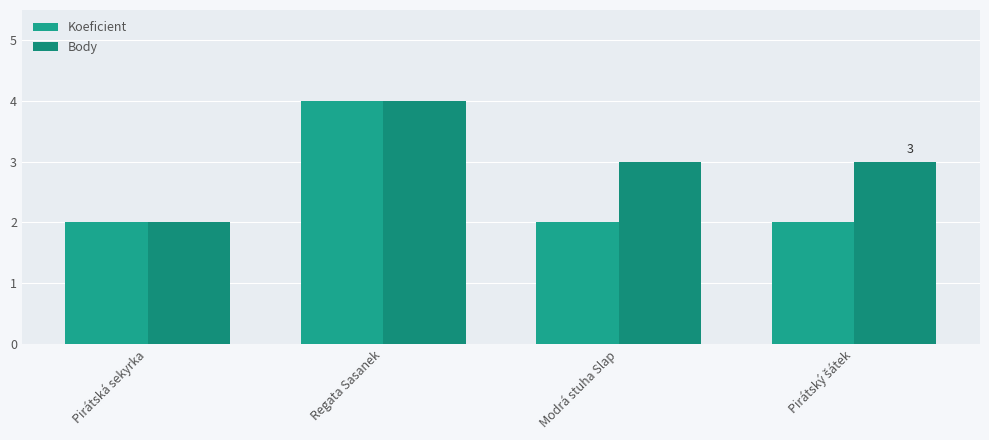

How many groups of bars are there?

4